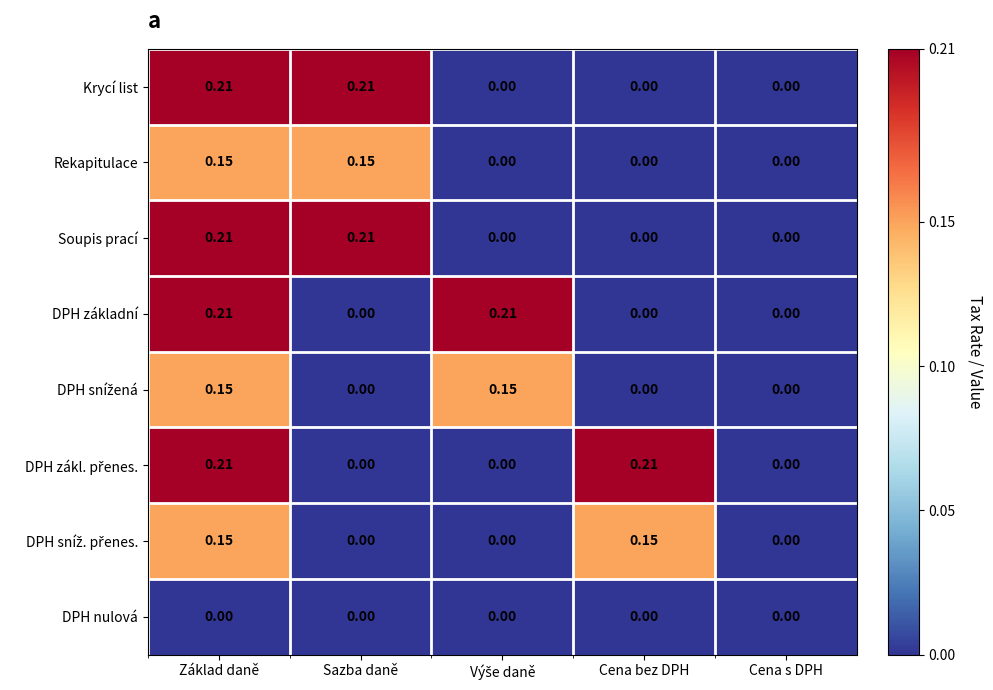

At which category is the sum across all series the highest?

Základ daně